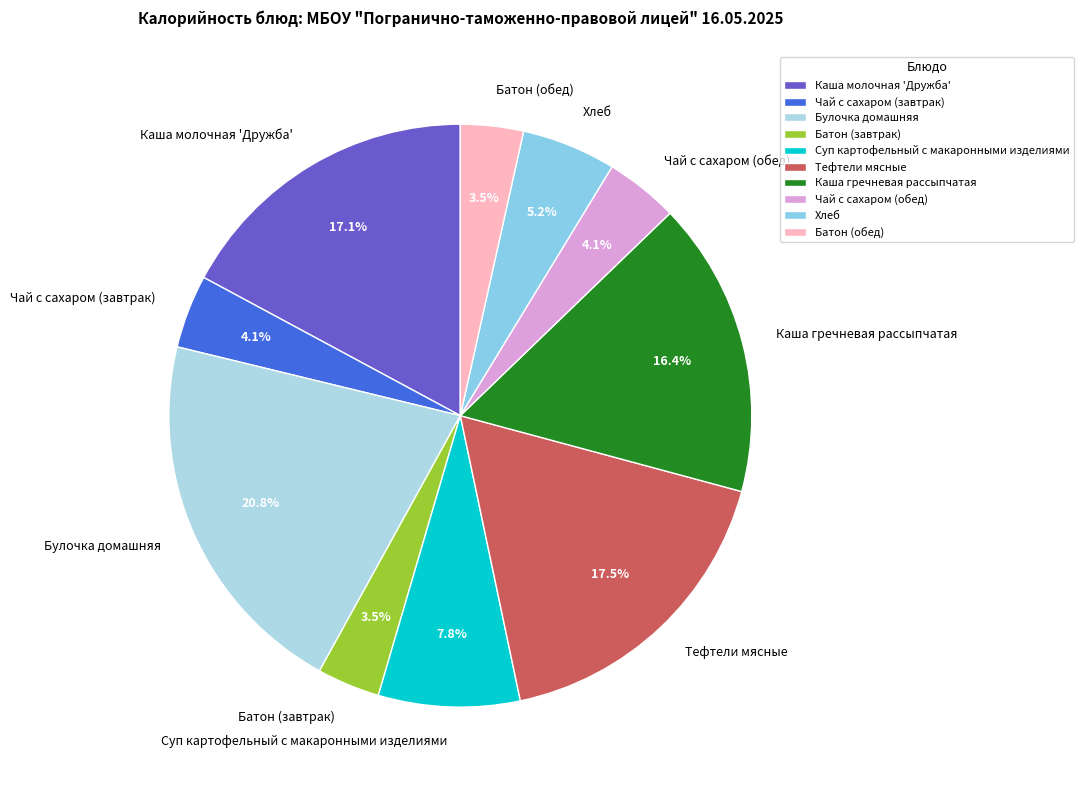

Does any single category account for the majority?

No